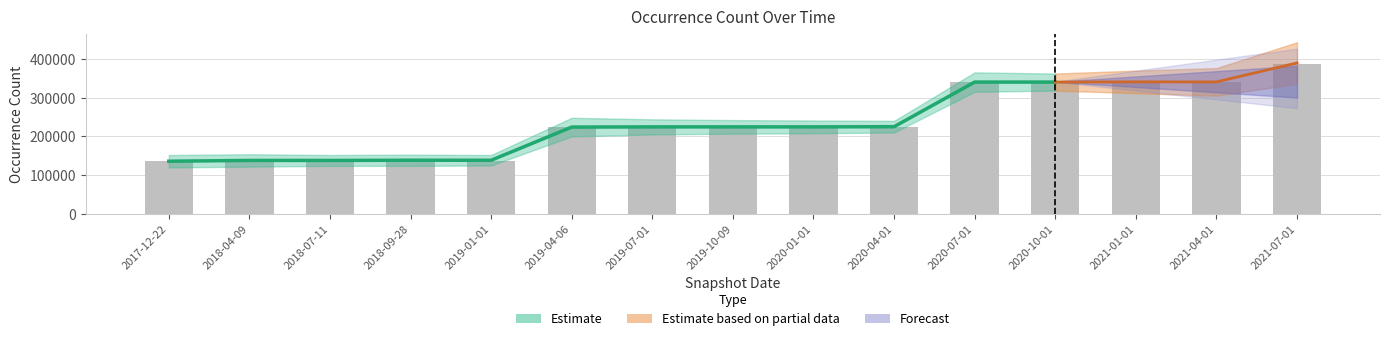

What is the sum of all values?

3553369